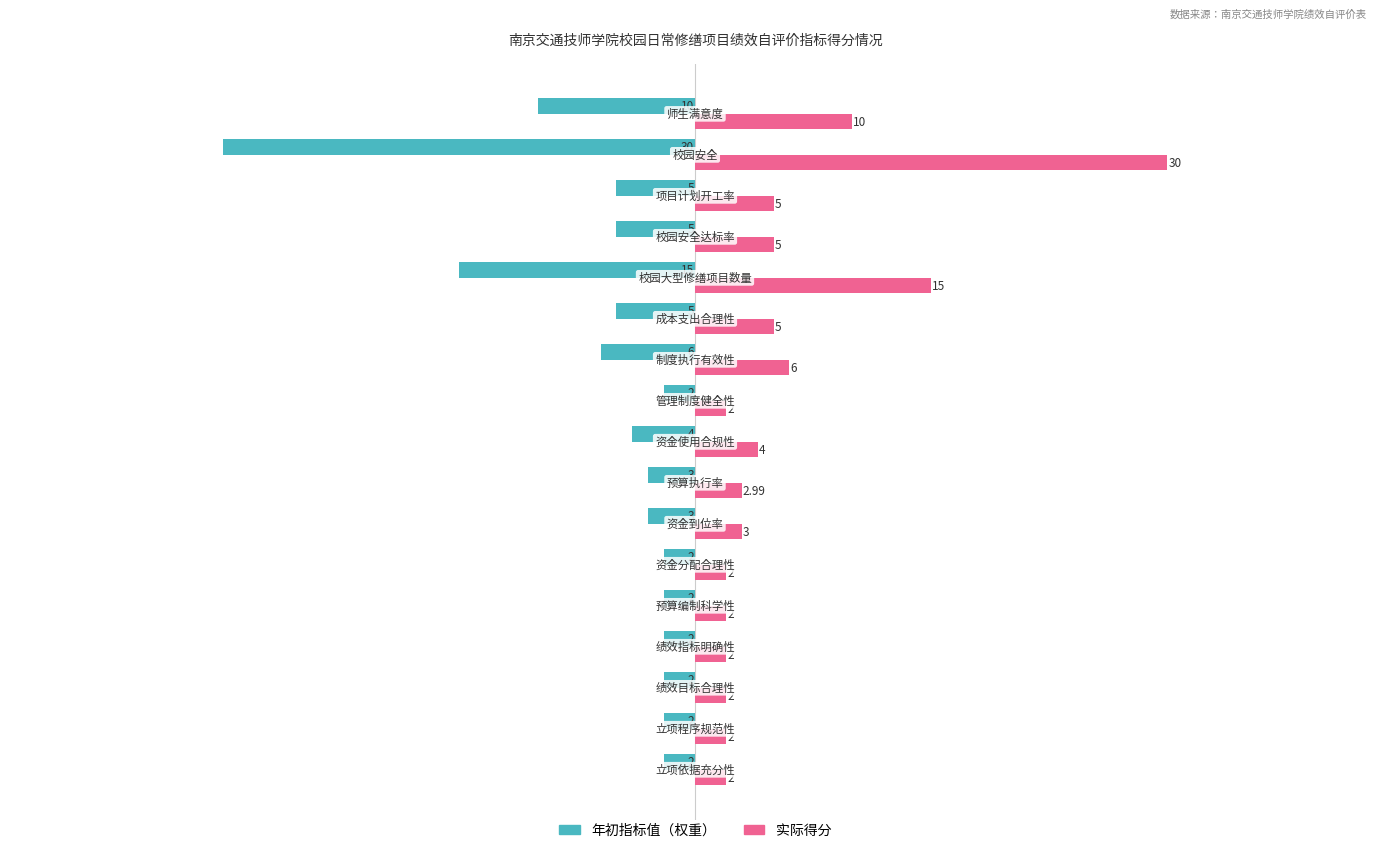

Which series has the largest total across all categories?

实际得分